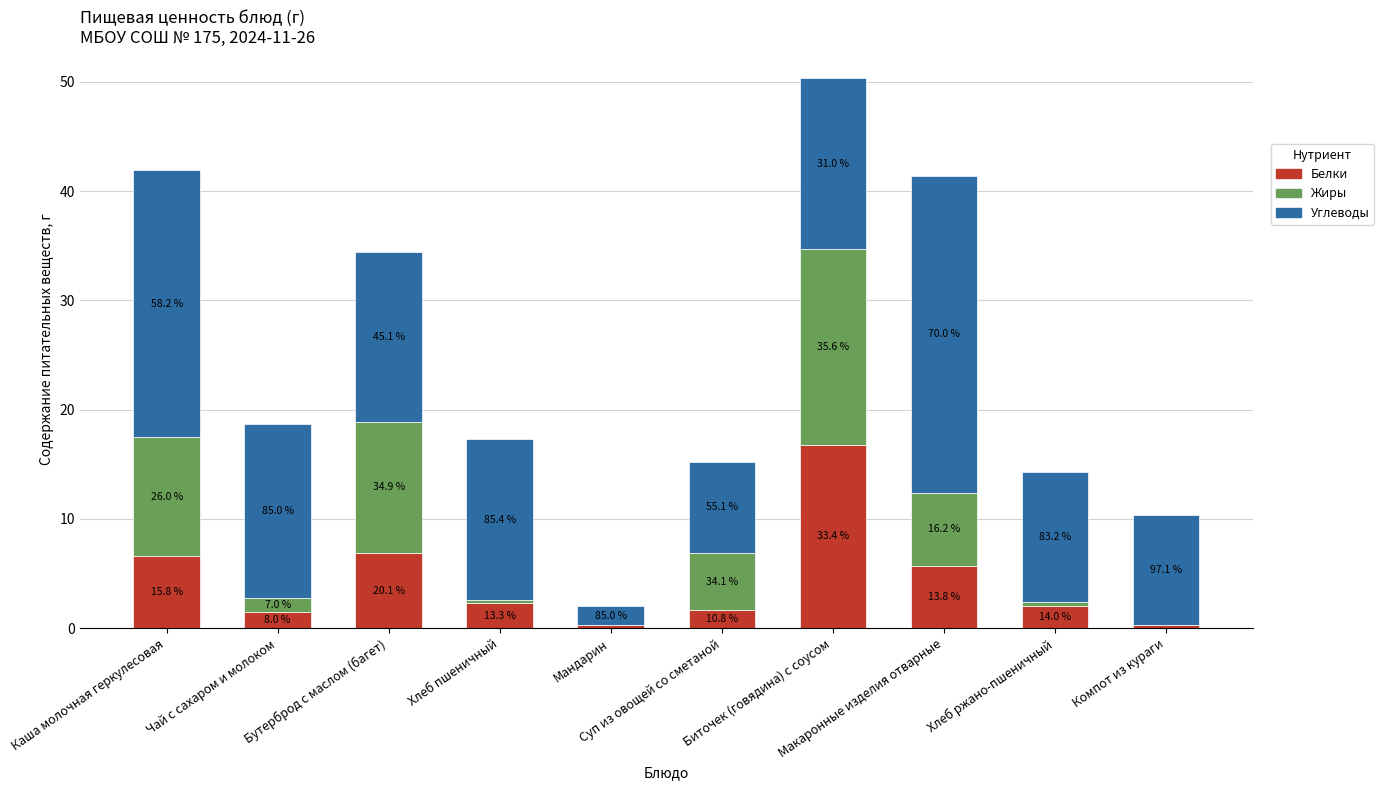

Are the bars grouped side by side (vs. stacked)?

No